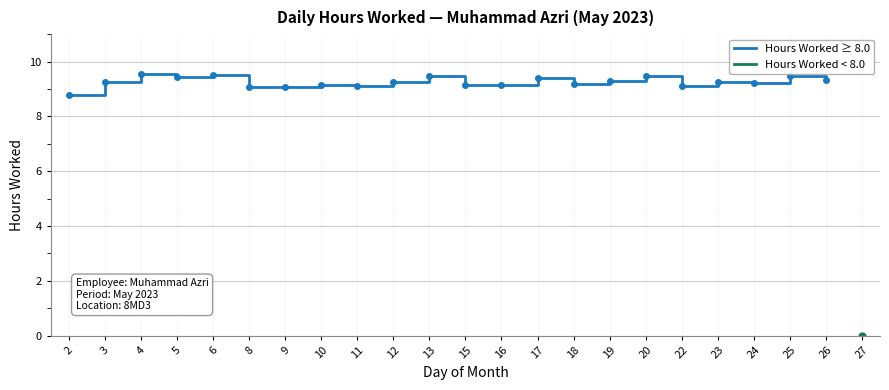

True or false: Hours Worked ≥ 8.0 has a value of 6.2 at 23.

False